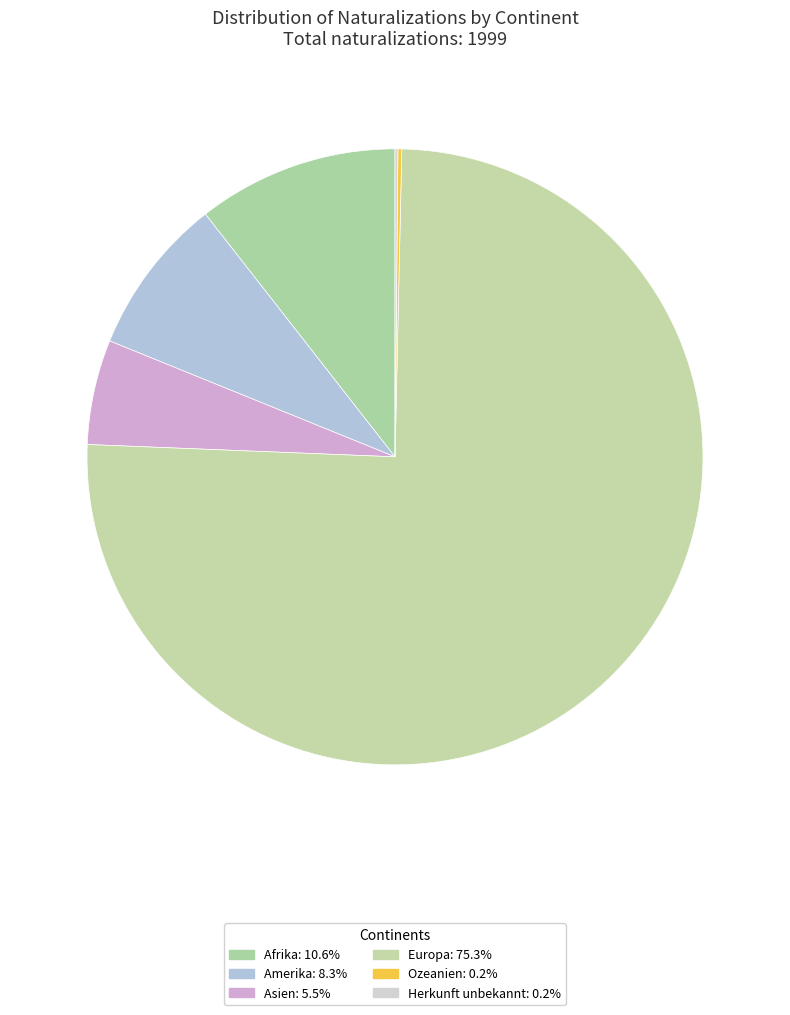

How many slices are in this pie chart?

6